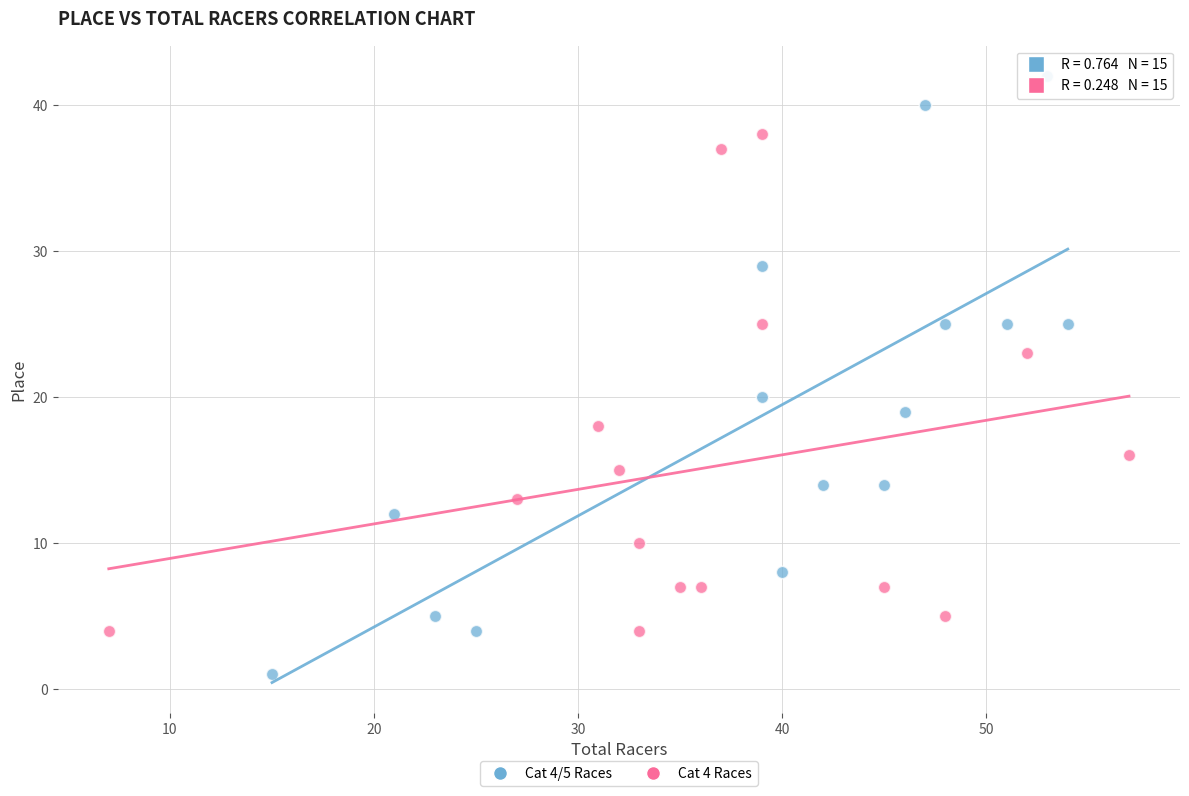

Which series reaches the maximum Y coordinate?

Cat 4/5 Races